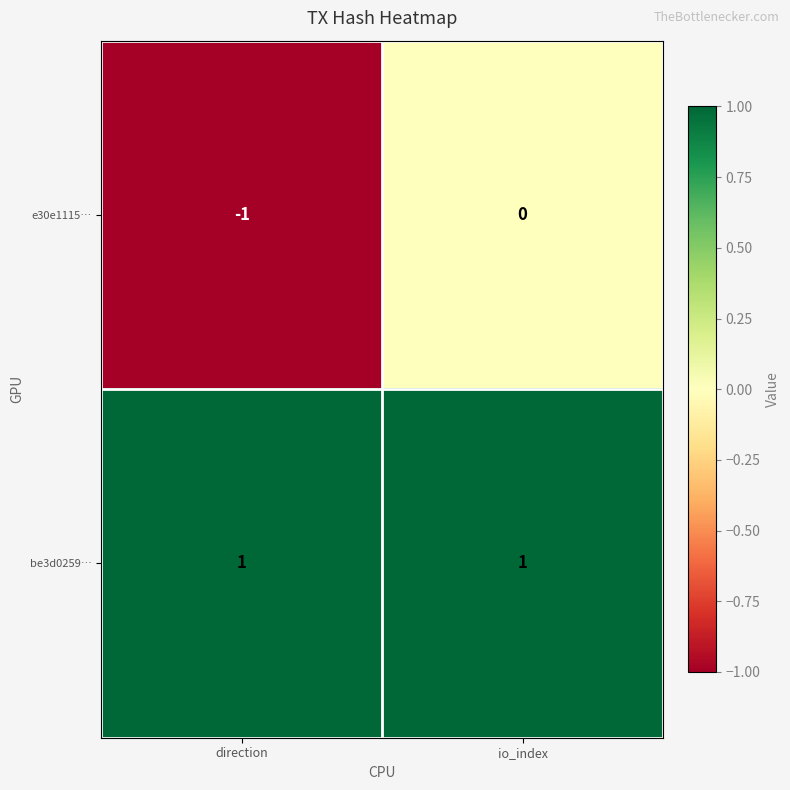

At how many categories does at least one series exceed 0?

2